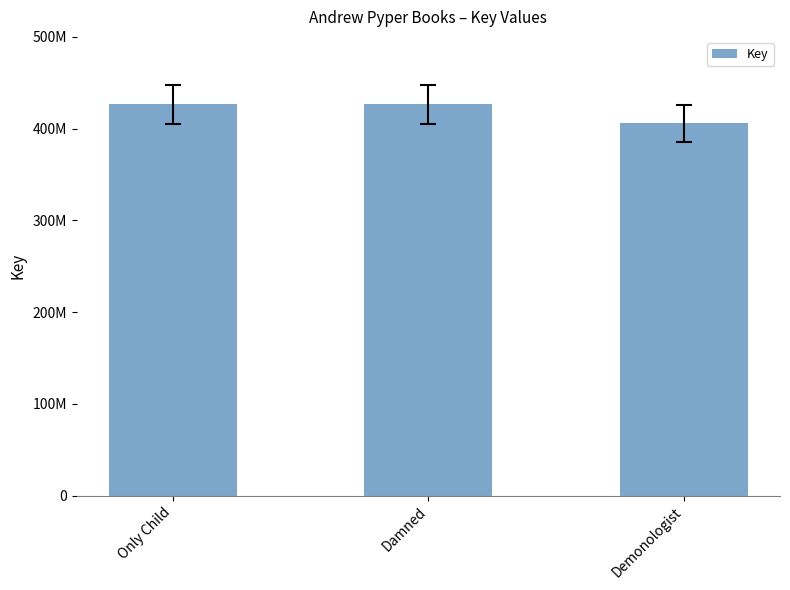

Is it true that the value at Damned is 426653635?

True